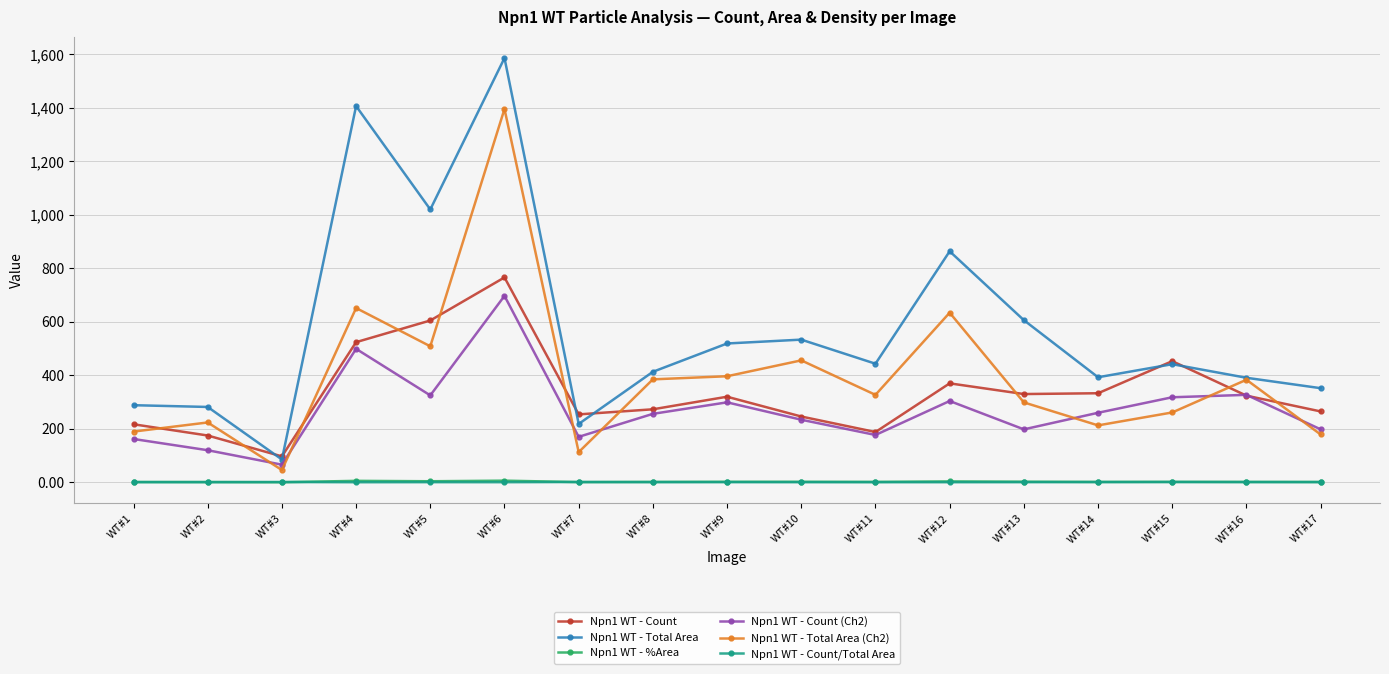

True or false: Npn1 WT - Total Area and Npn1 WT - %Area cross at least once.

False